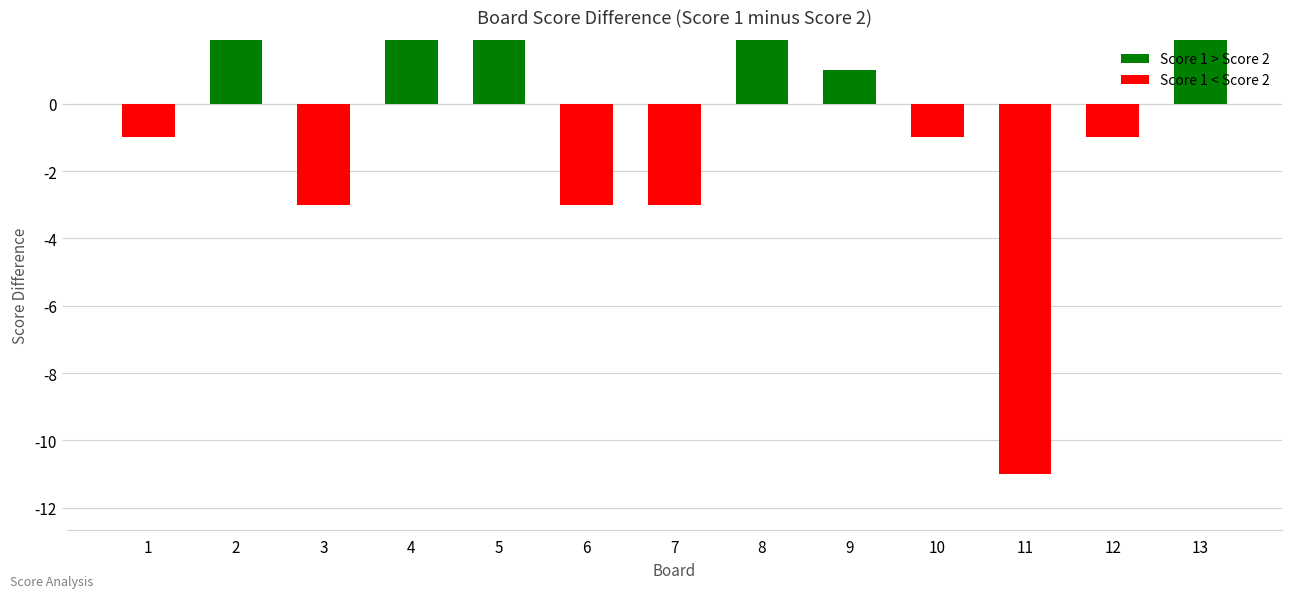

Rank the categories by value from lowest to highest.

11, 3, 6, 7, 1, 10, 12, 9, 2, 5, 4, 13, 8